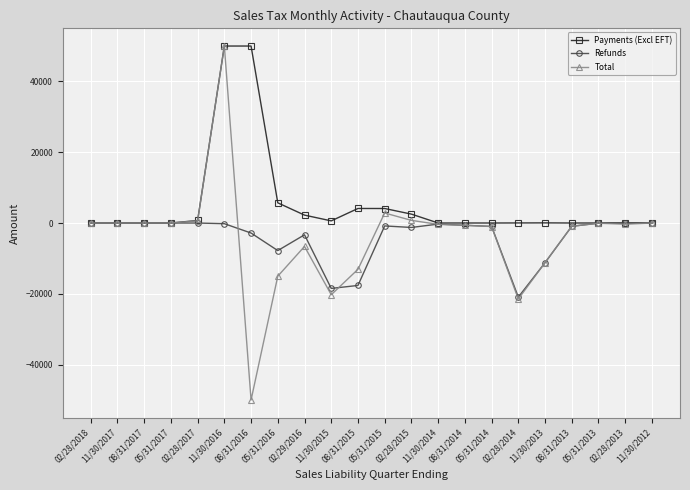

The Total series shows -20257.6 at 11/30/2015. True or false?

True